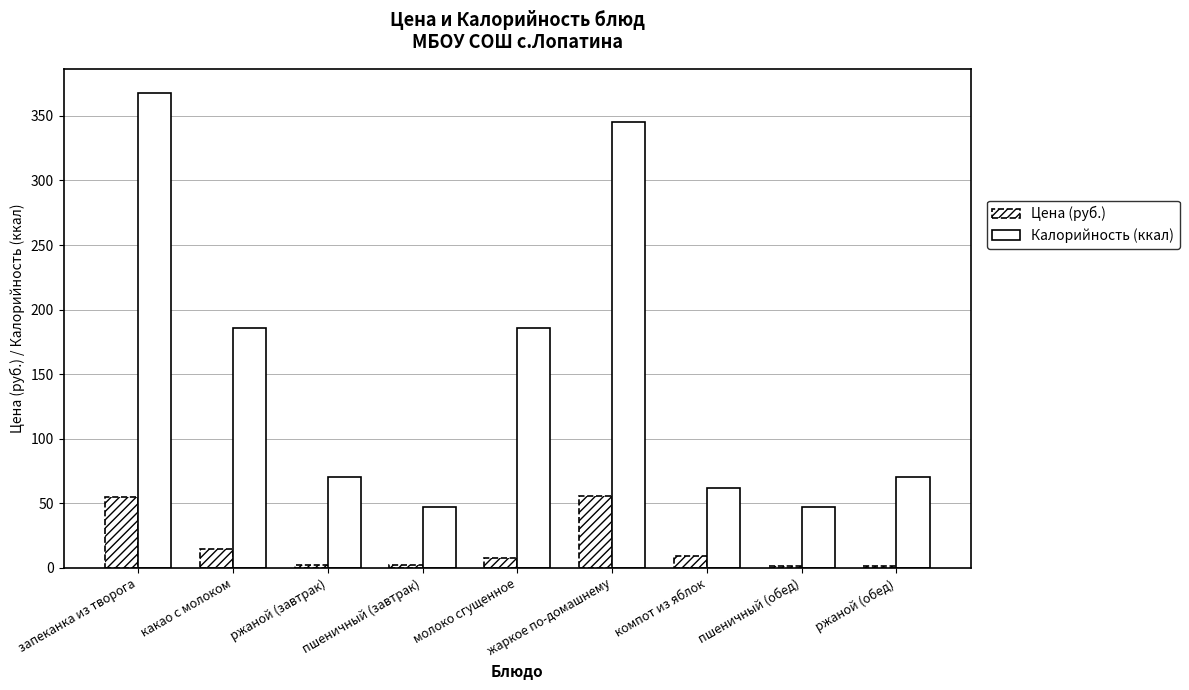

What is the label of the 5th bar from the left?

молоко сгущенное